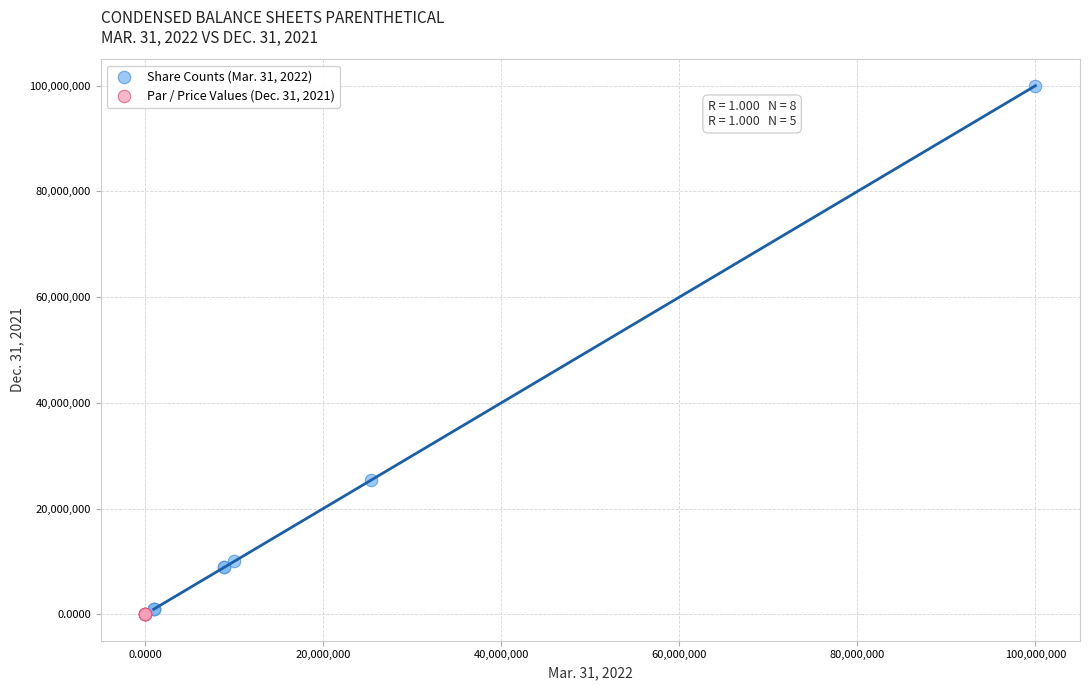

What are all the series names shown in the legend?

Share Counts (Mar. 31, 2022), Par / Price Values (Dec. 31, 2021)